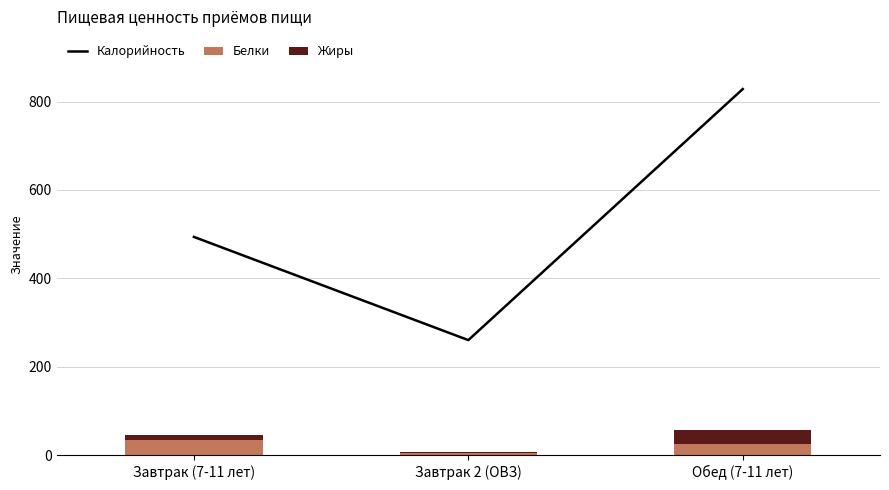

What is the label of the 1st bar from the left?

Завтрак (7-11 лет)